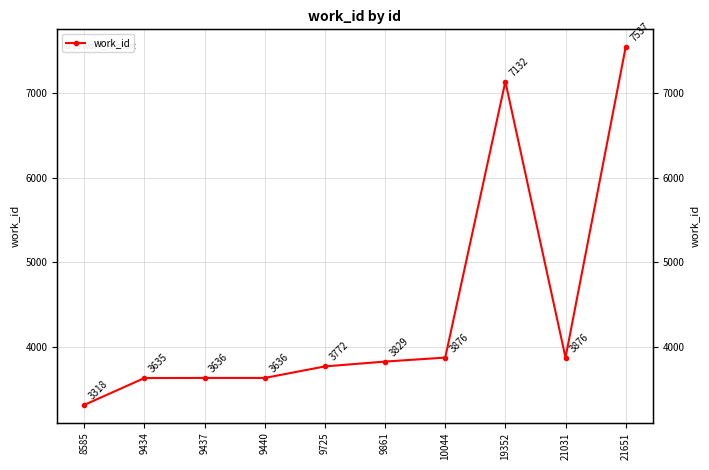

The chart shows a value of 2510 at 9440. True or false?

False